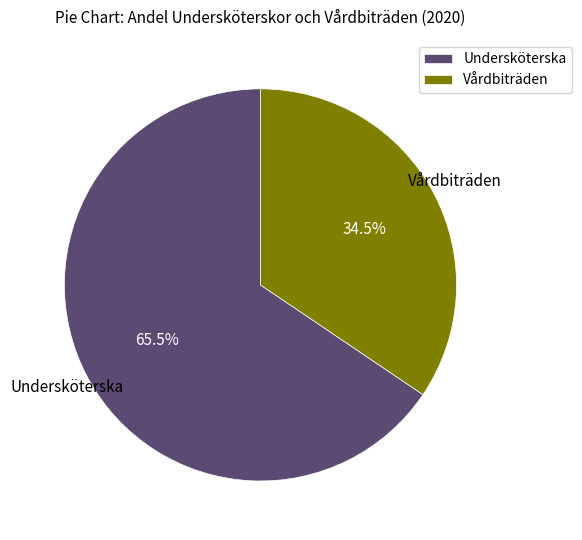

What is the smallest slice in the pie chart?

Vårdbiträden